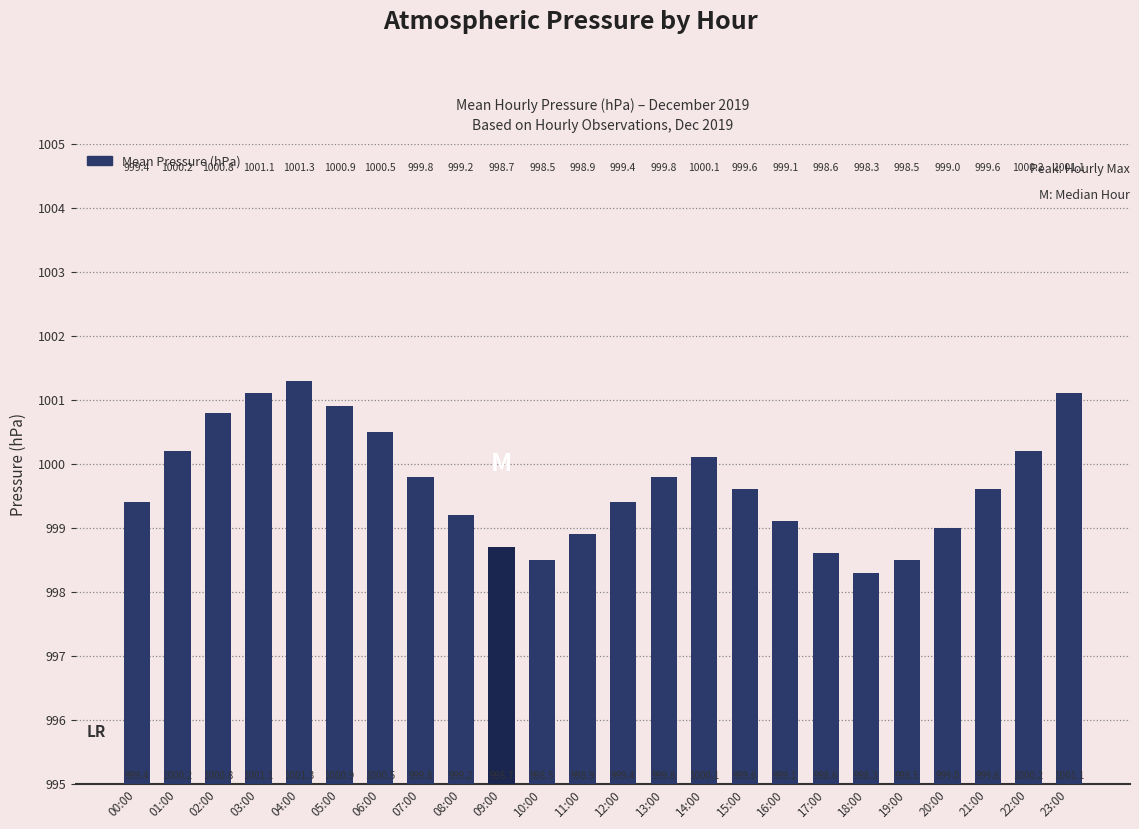

What is the label of the 23rd bar from the right?

01:00